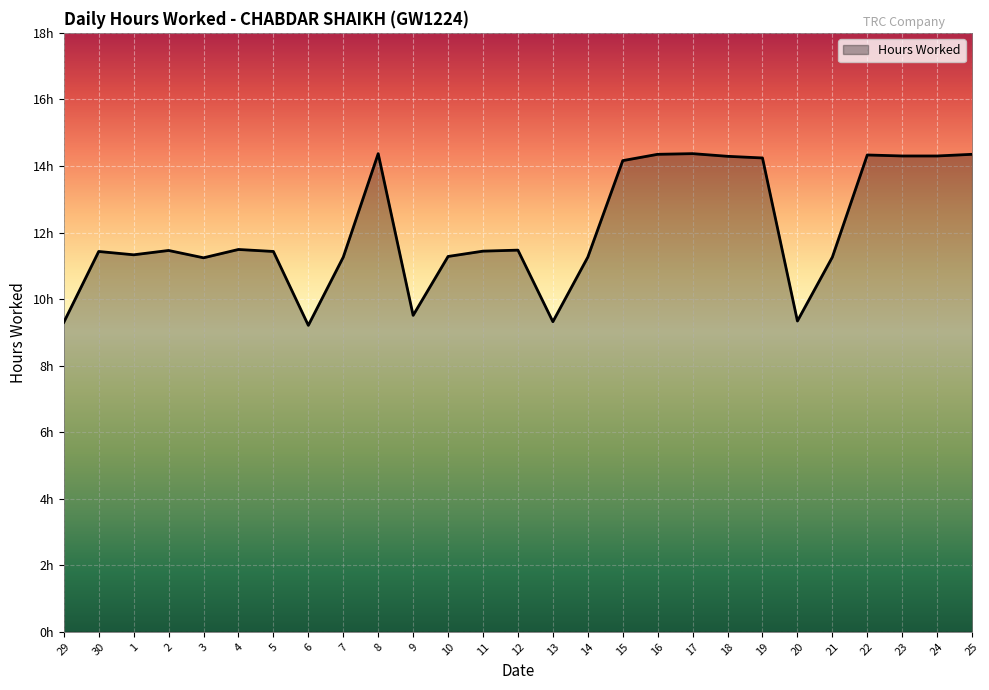

What is the difference between the values at 9 and 30?

1.9